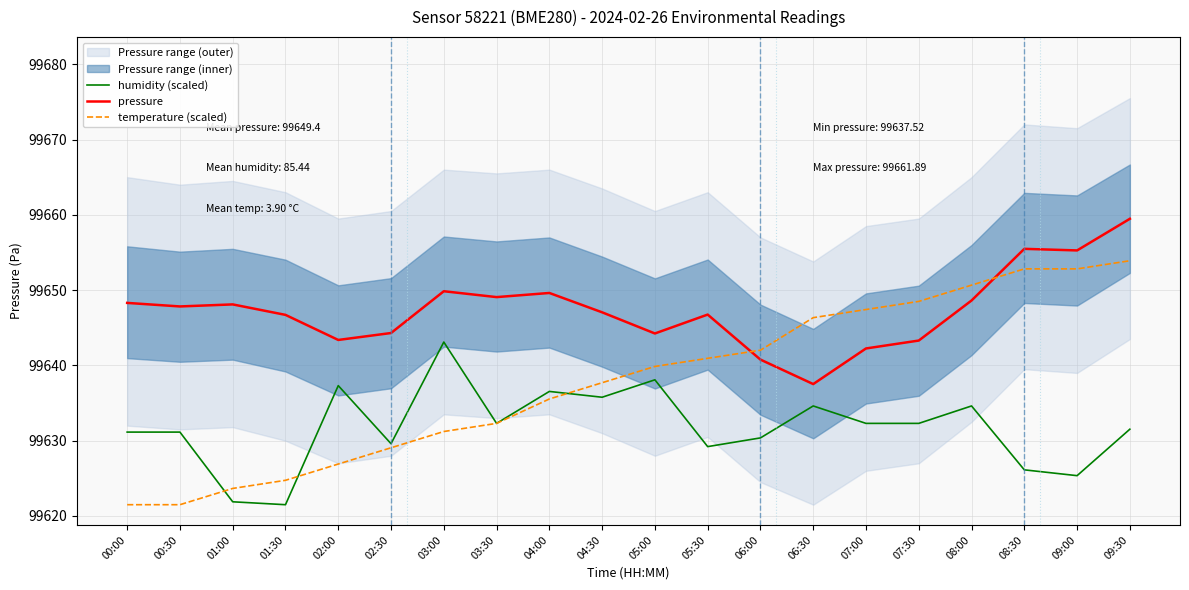

How many interior local valleys does the humidity (scaled) series have?

6